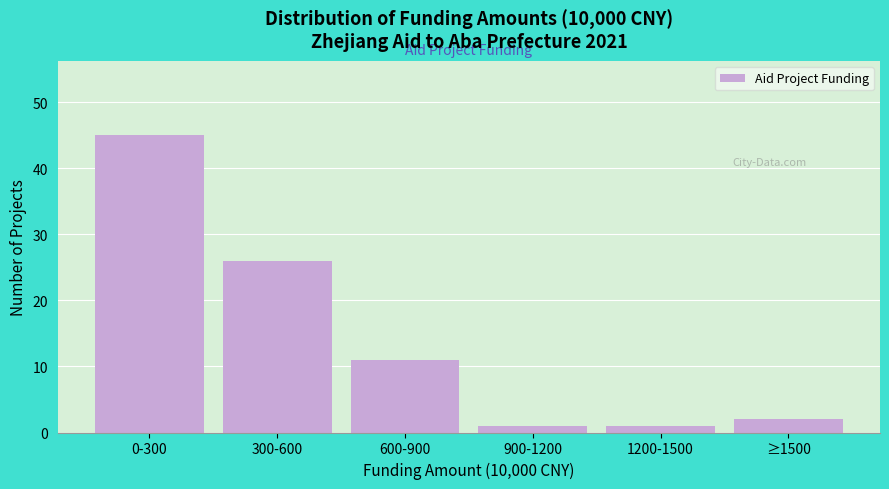

Reading right to left, extract all data points from this chart.

≥1500=2	1200-1500=1	900-1200=1	600-900=11	300-600=26	0-300=45